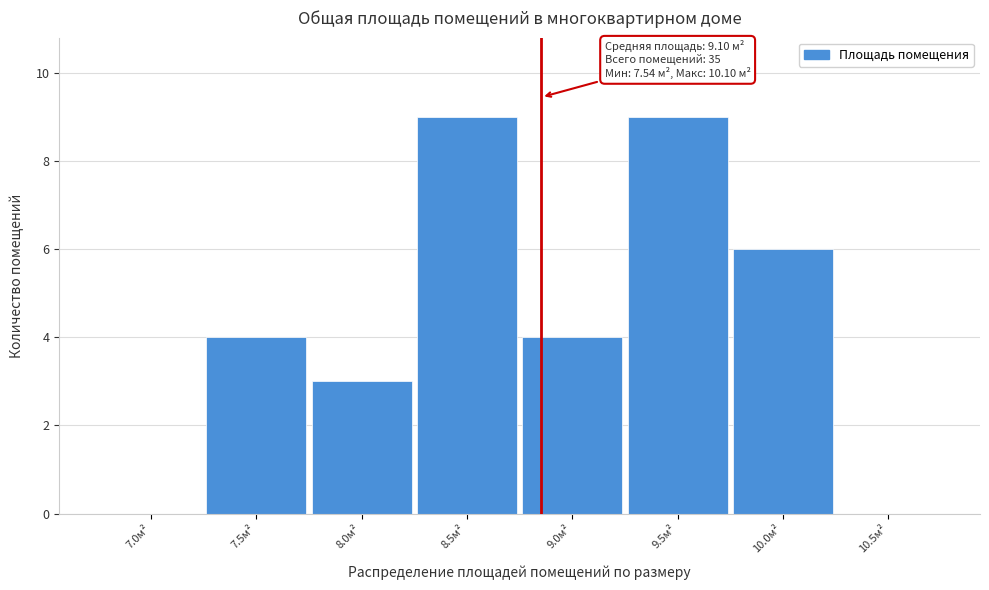

Reading right to left, extract all data points from this chart.

10.5м²=0	10.0м²=6	9.5м²=9	9.0м²=4	8.5м²=9	8.0м²=3	7.5м²=4	7.0м²=0